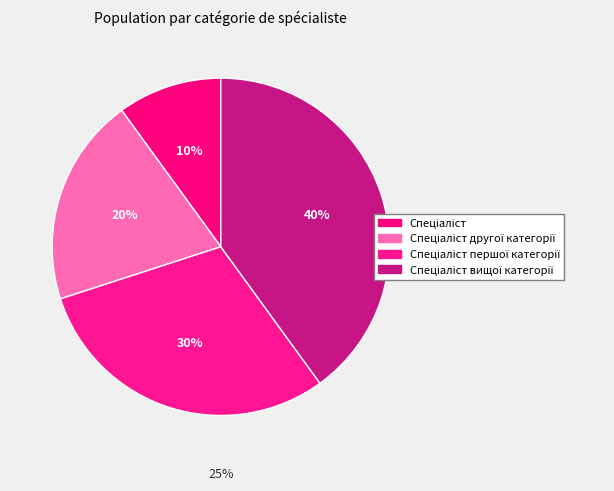

What percentage is the Спеціаліст вищої категорії slice, to the nearest percent?

40%